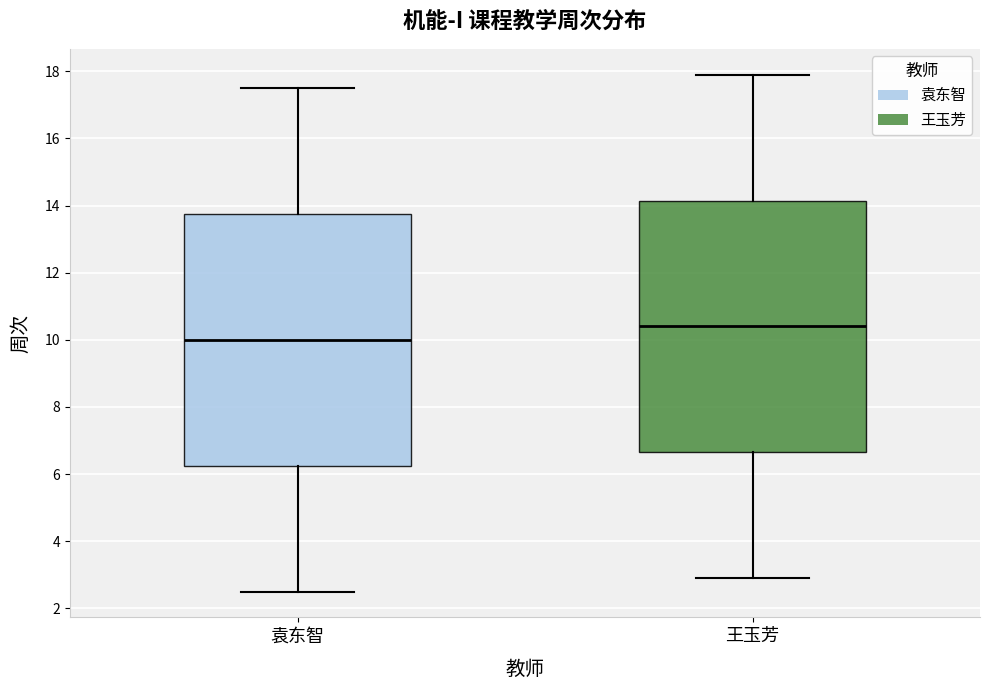

Which box's median line is the highest?

王玉芳